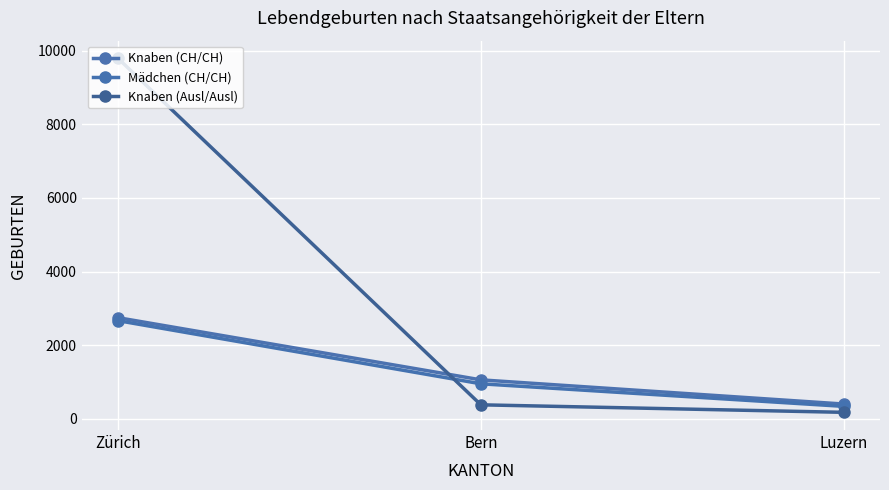

What is the total value across all series at Luzern?

912